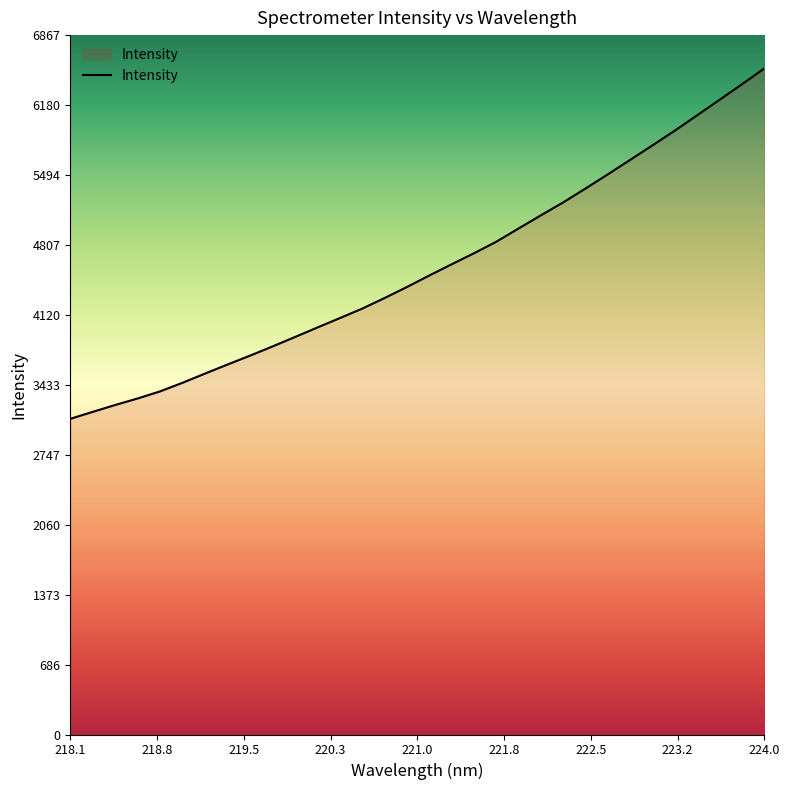

What is the average value?

4580.6